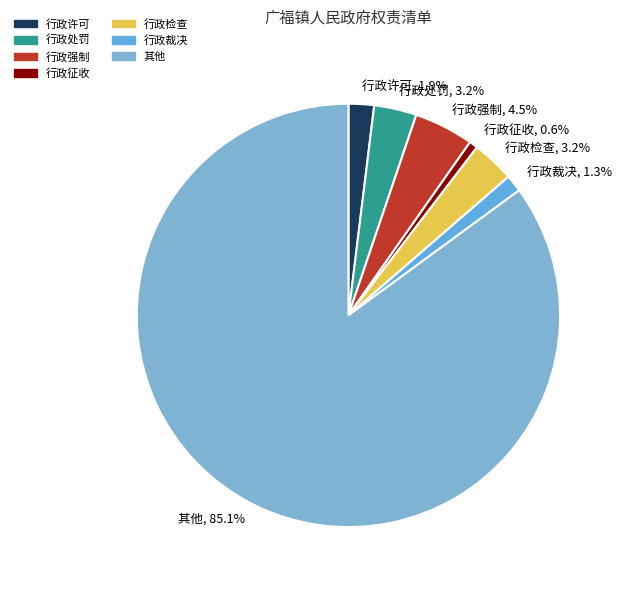

Which category has the smallest portion of the pie?

行政征收